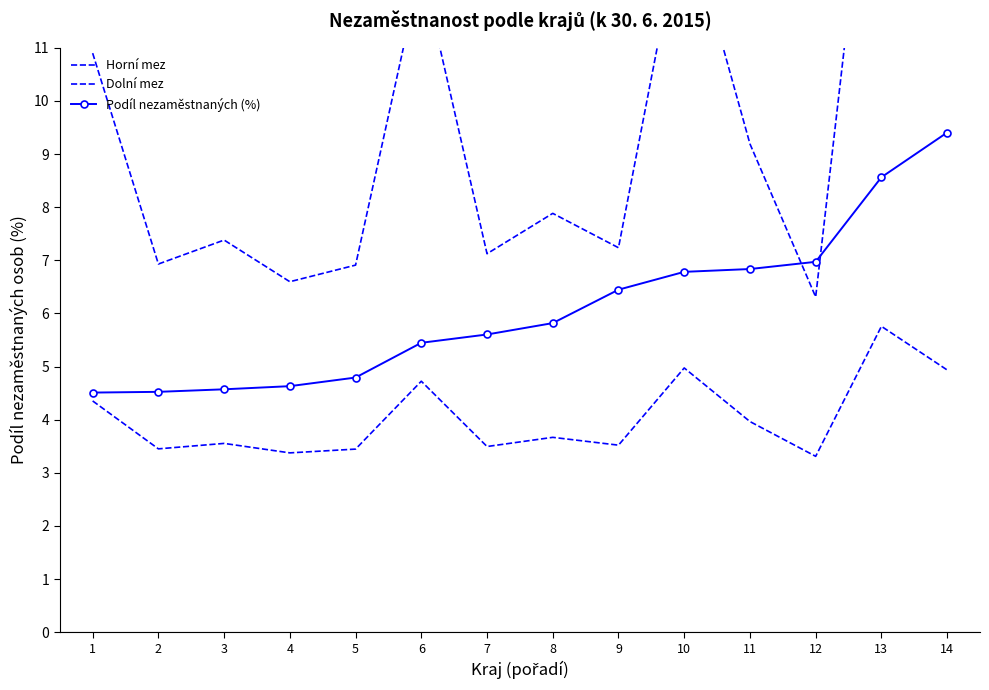

Is this an area chart (filled region under the line)?

No